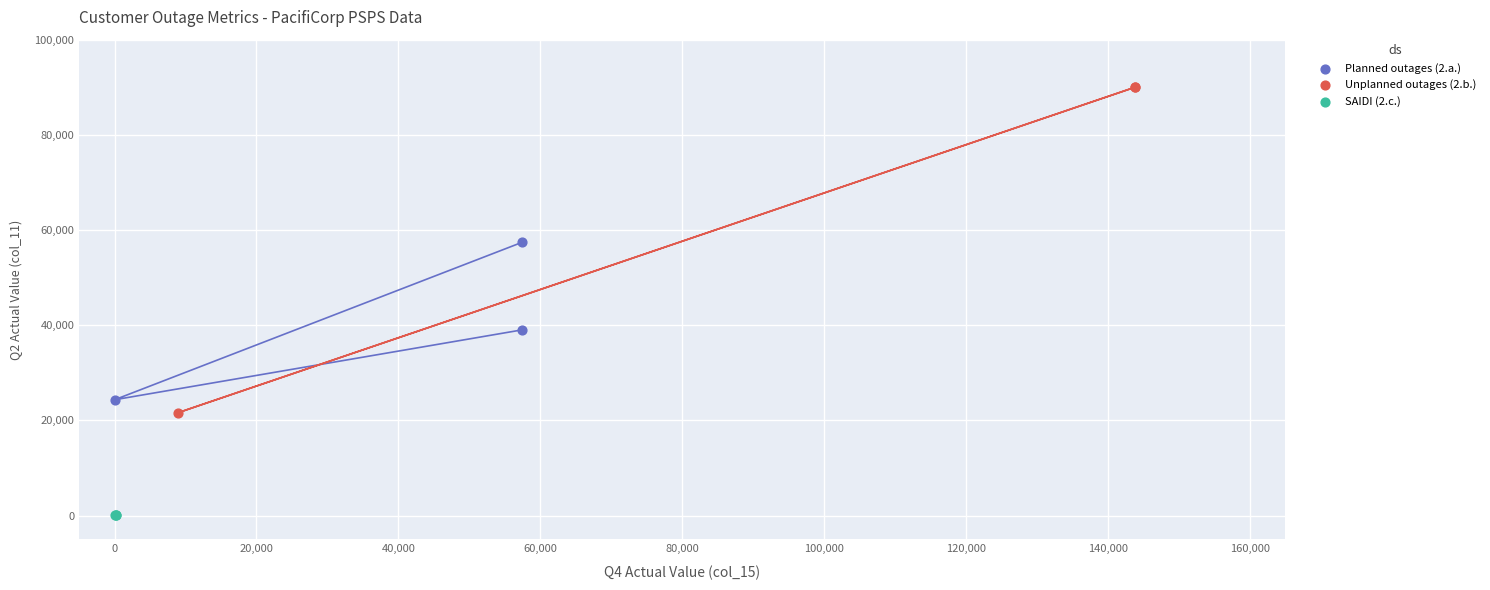

Which series contains the highest Y value?

Unplanned outages (2.b.)